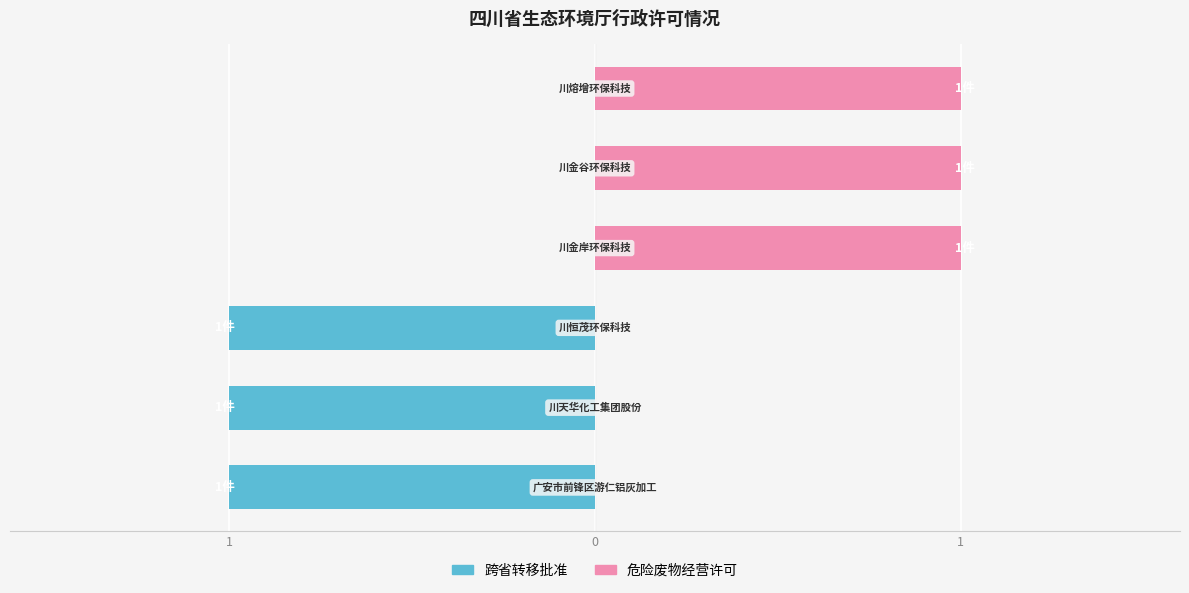

What is the sum of all 跨省转移批准 values?

-3